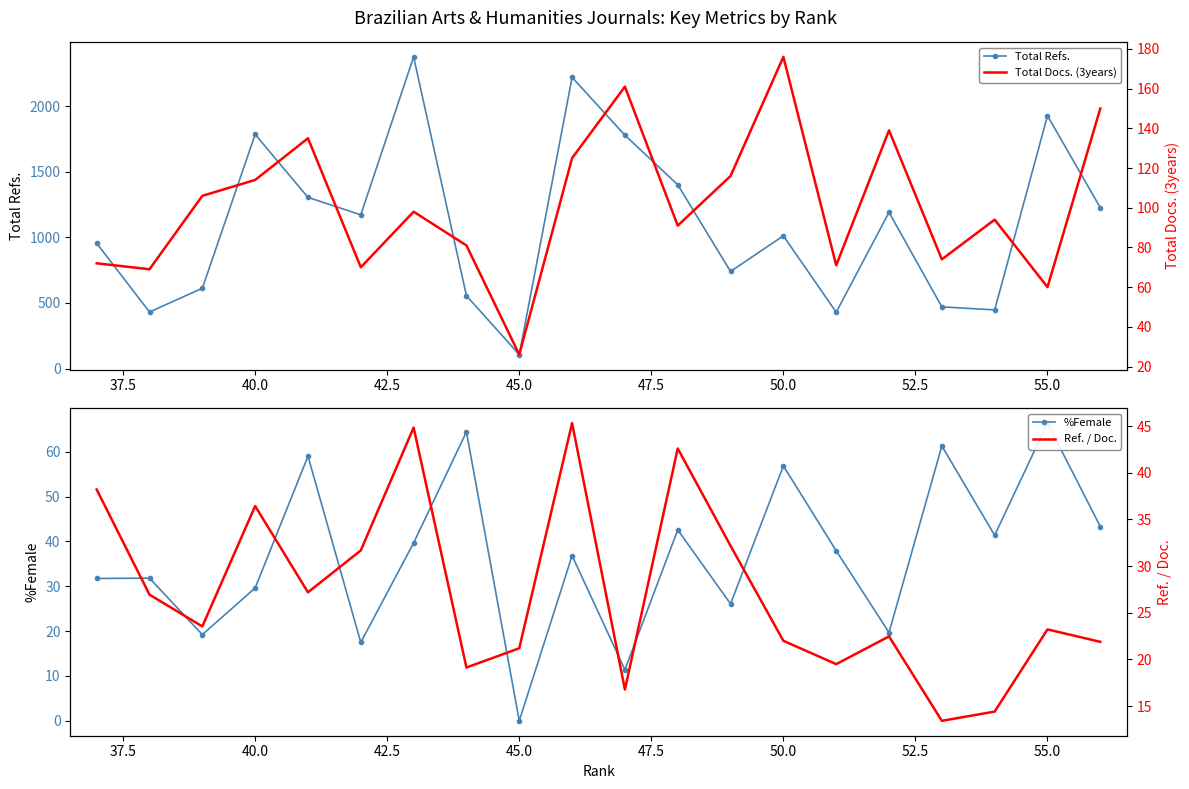

What is the maximum value shown in the chart?

2376.0